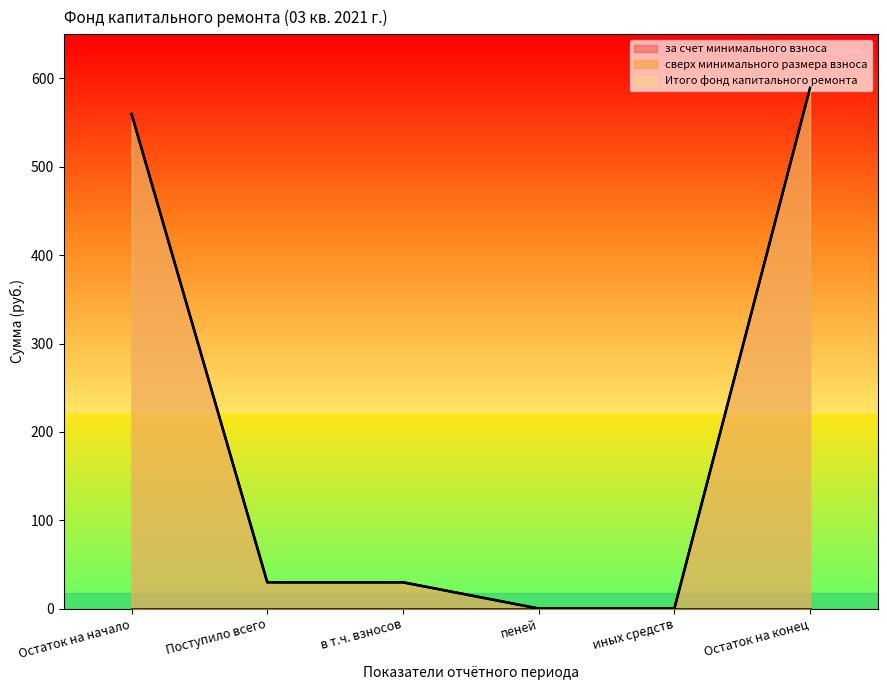

Which series has the widest spread of values?

за счет минимального взноса